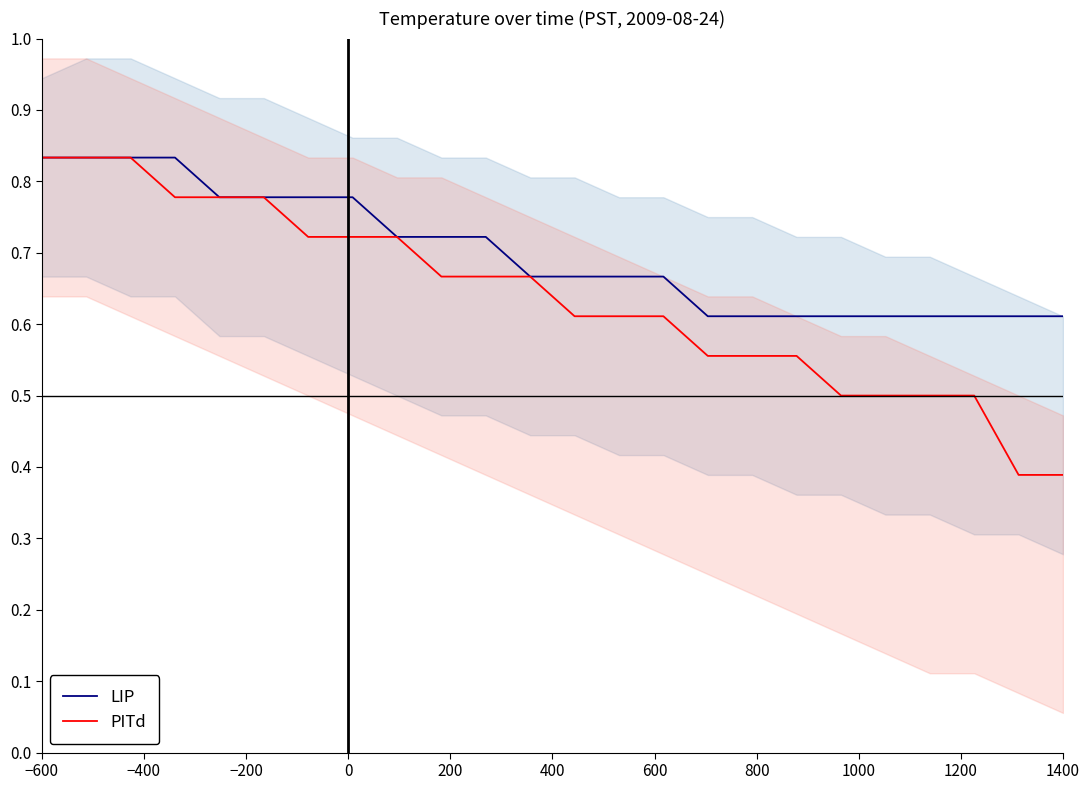

What is the difference between the maximum and minimum values in the LIP series?

0.2